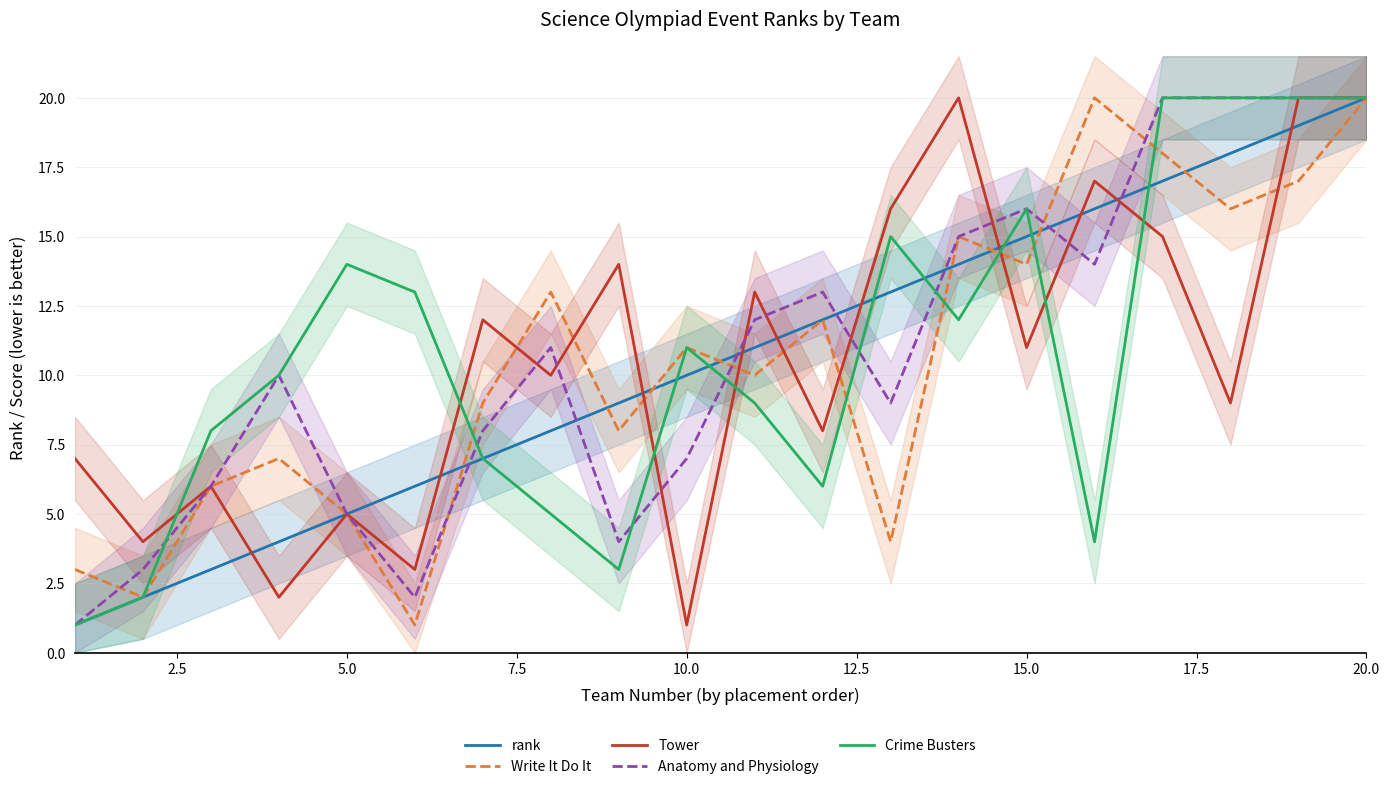

What is the average value of the Anatomy and Physiology series?

11